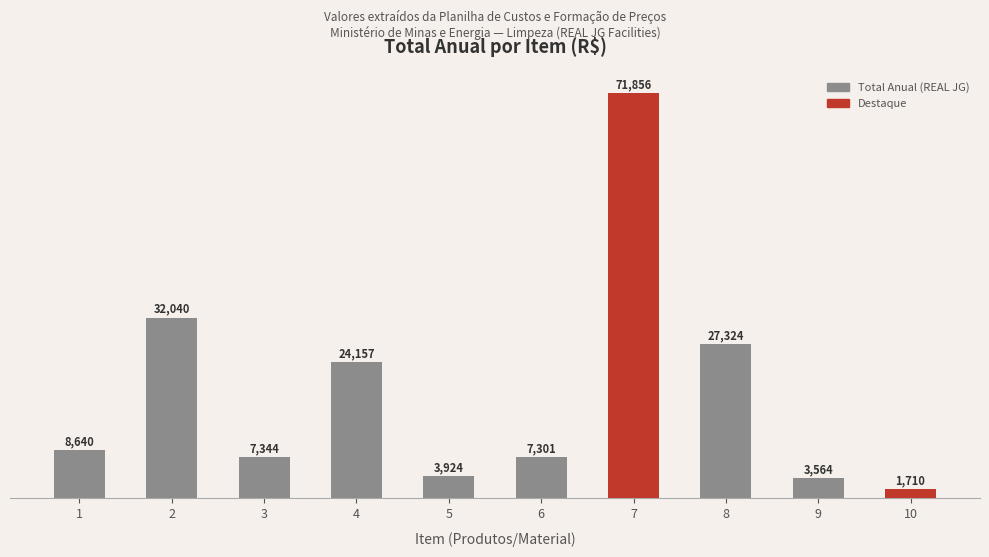

How many bars are there in total?

10